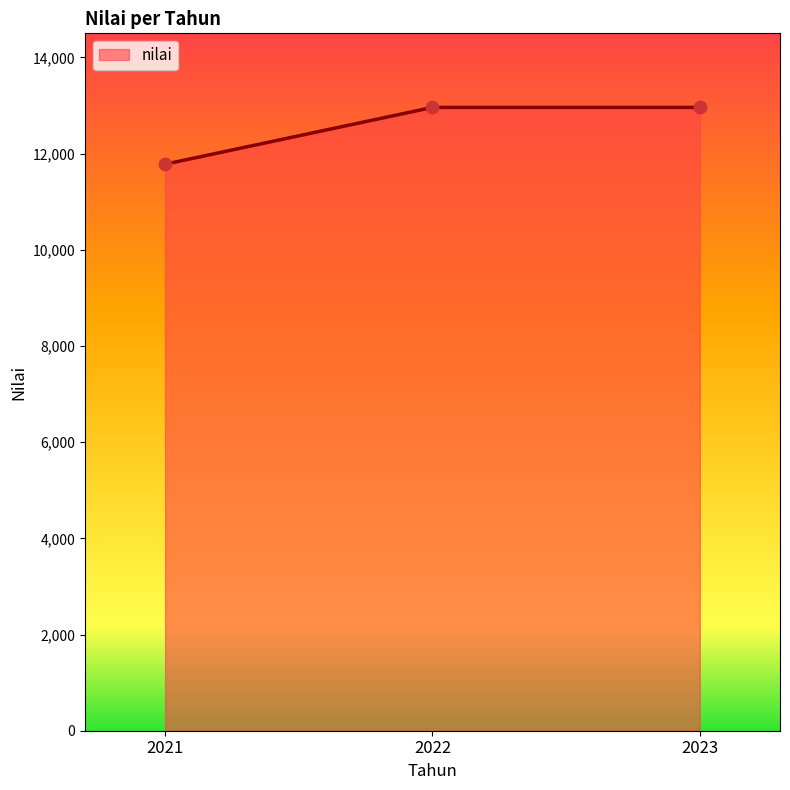

What is the change in value from 2021 to 2022?

+1181